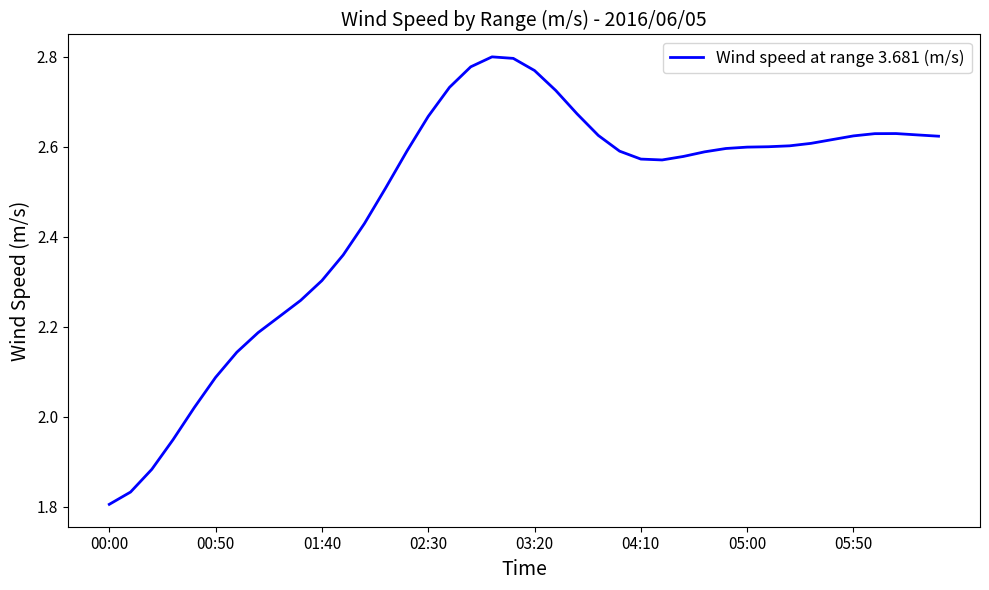

What is the difference between the maximum and minimum values?

1.0